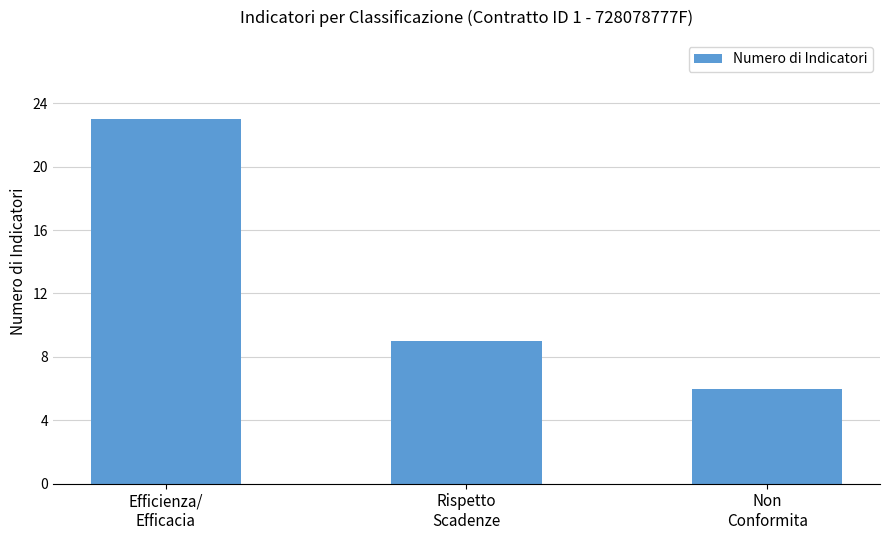

What is the average value?

13